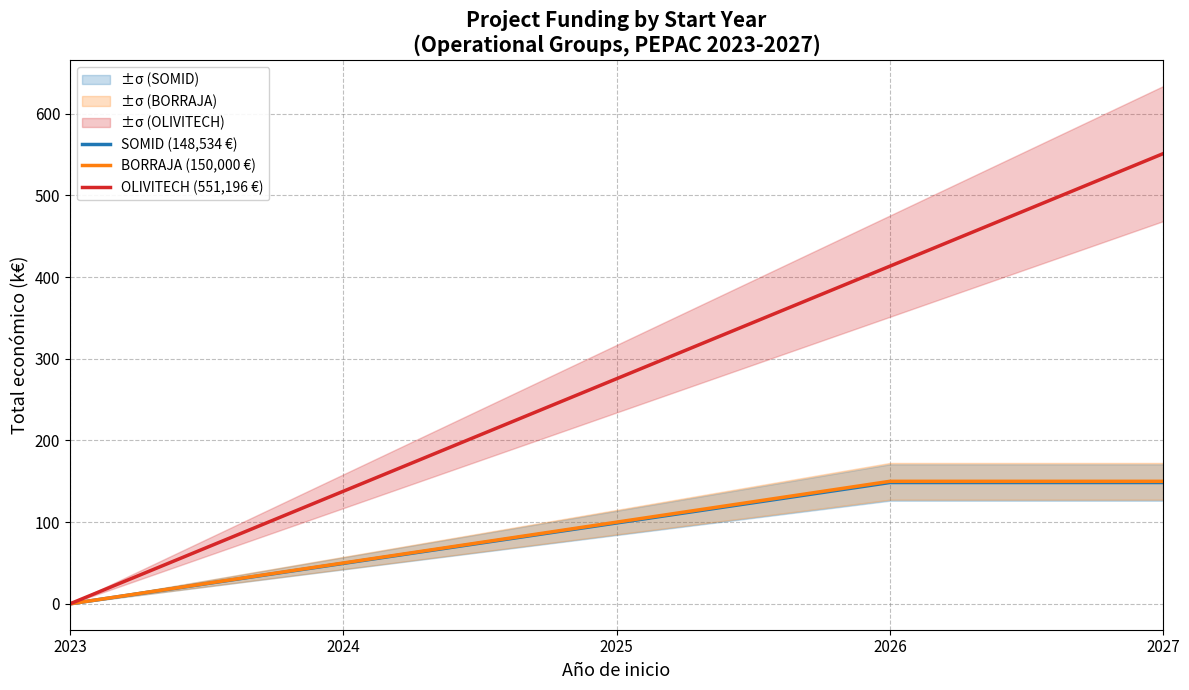

How many BORRAJA (150,000 €) values are between 50 and 150?

4